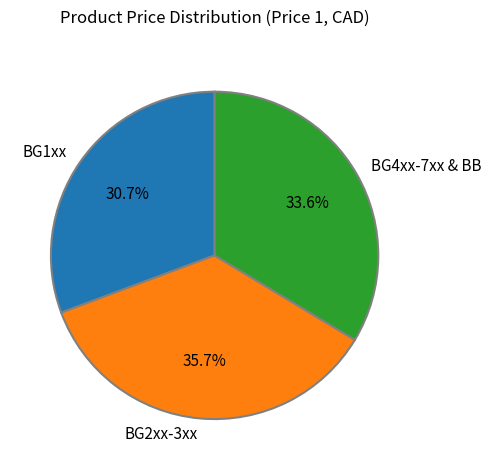

Is there a majority slice in this chart?

No